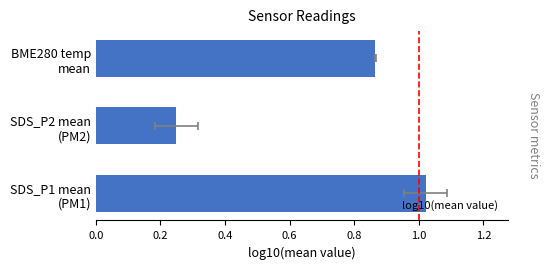

What is the difference between the second highest and minimum values?

0.6